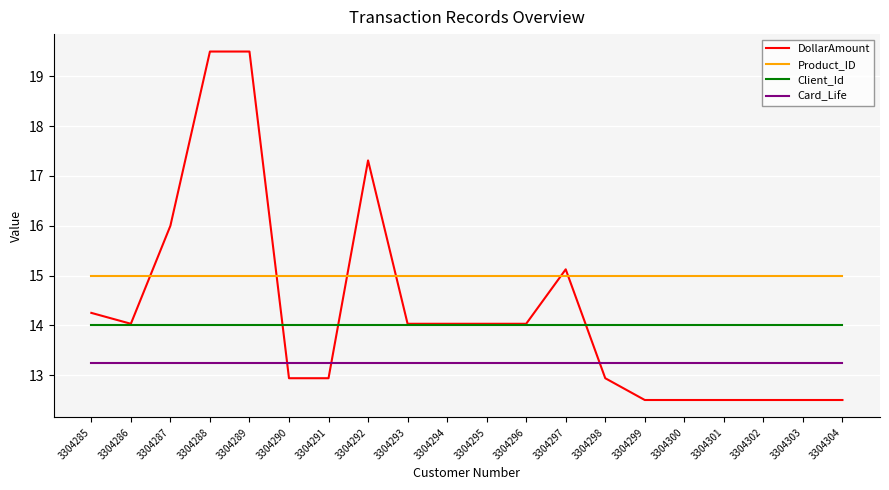

How many intersections are there between DollarAmount and Card_Life?

3